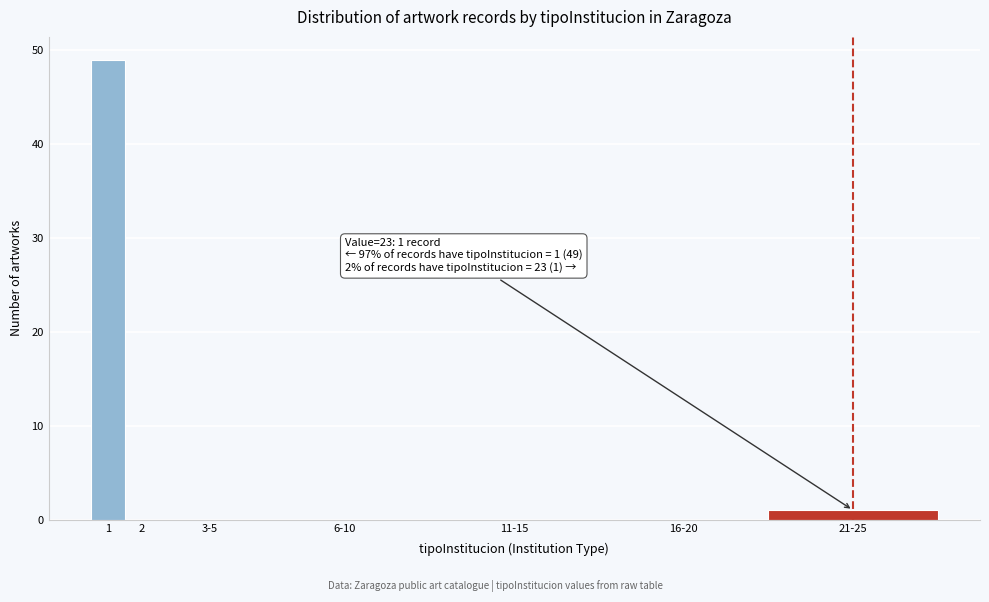

Reading left to right, extract all data points from this chart.

1=49	2=0	3-5=0	6-10=0	11-15=0	16-20=0	21-25=1